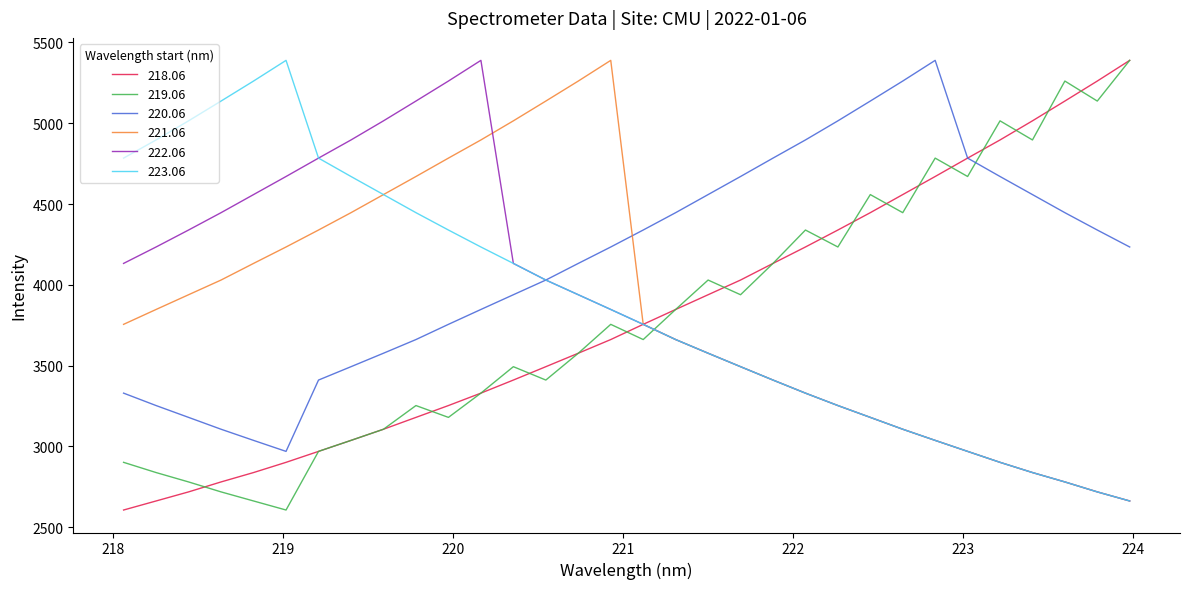

What is the lowest value of the 221.06 series?

2662.2